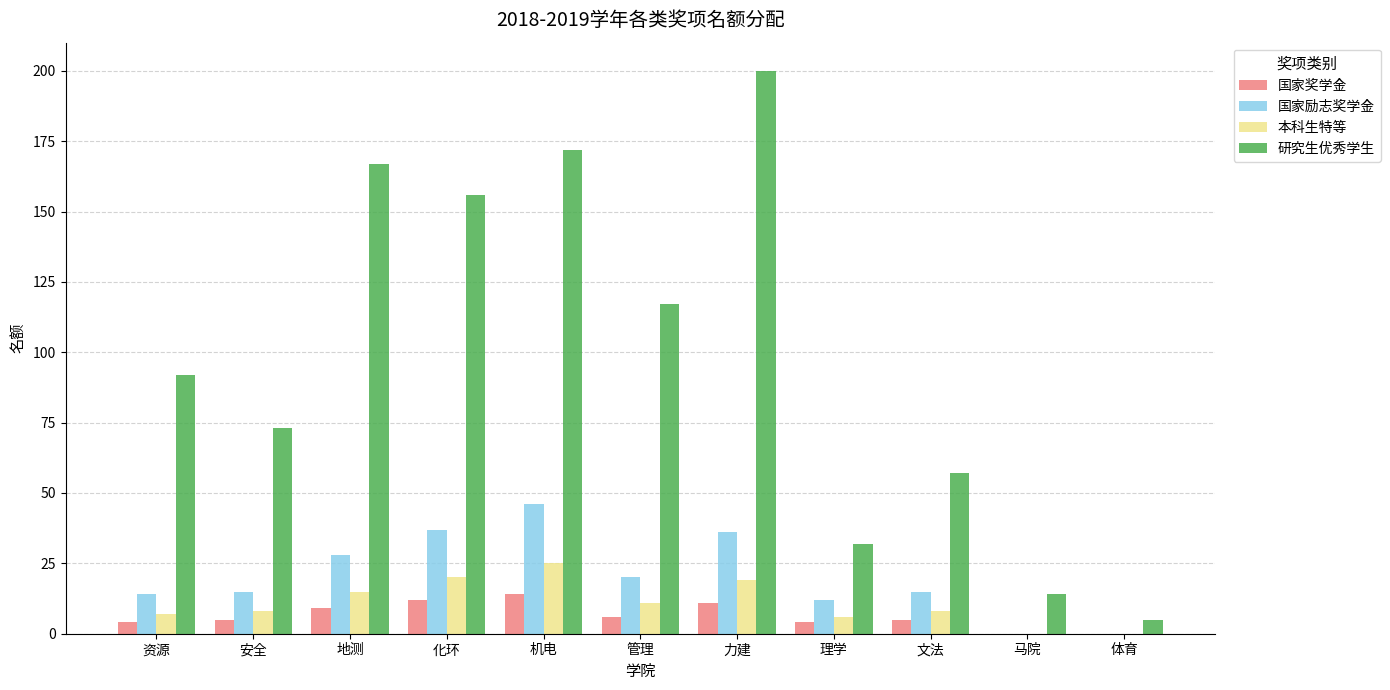

Is the value of 研究生优秀学生 at 化环 greater than the value of 国家奖学金 at 理学?

Yes